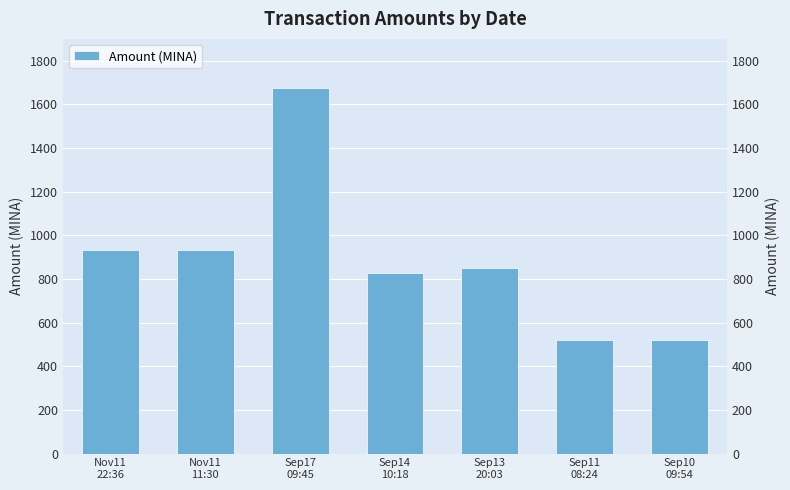

Does the chart contain any negative values?

No